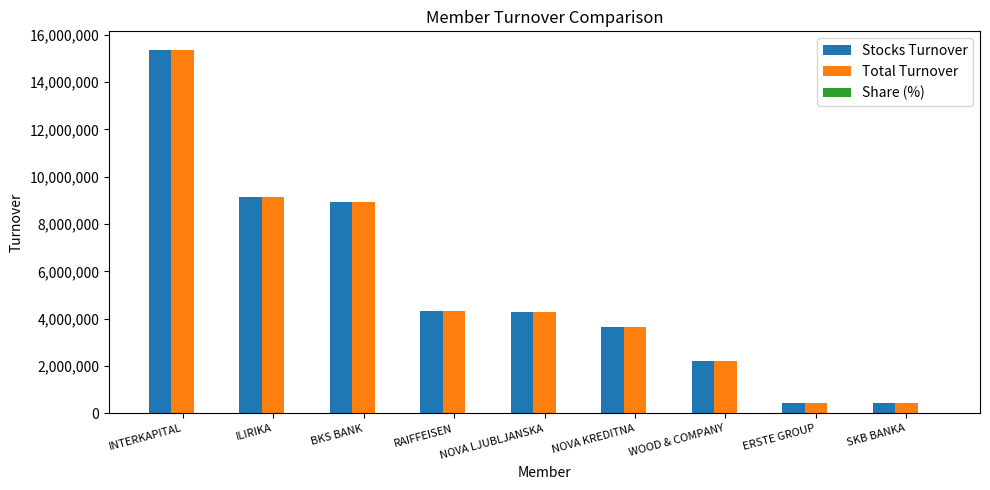

True or false: Total Turnover has a value of 1558472.9 at WOOD & COMPANY.

False